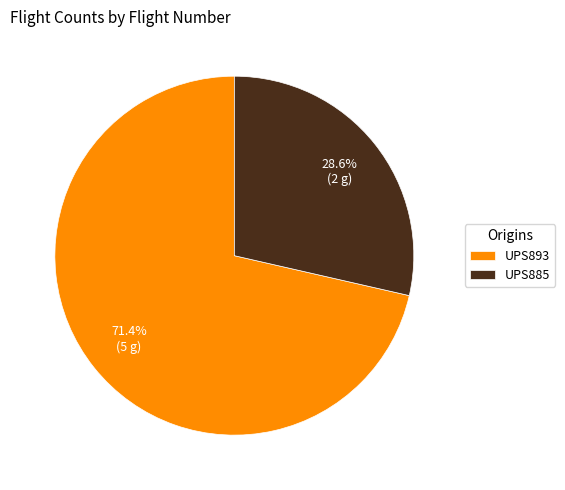

Is there any slice that represents more than half of the pie?

Yes